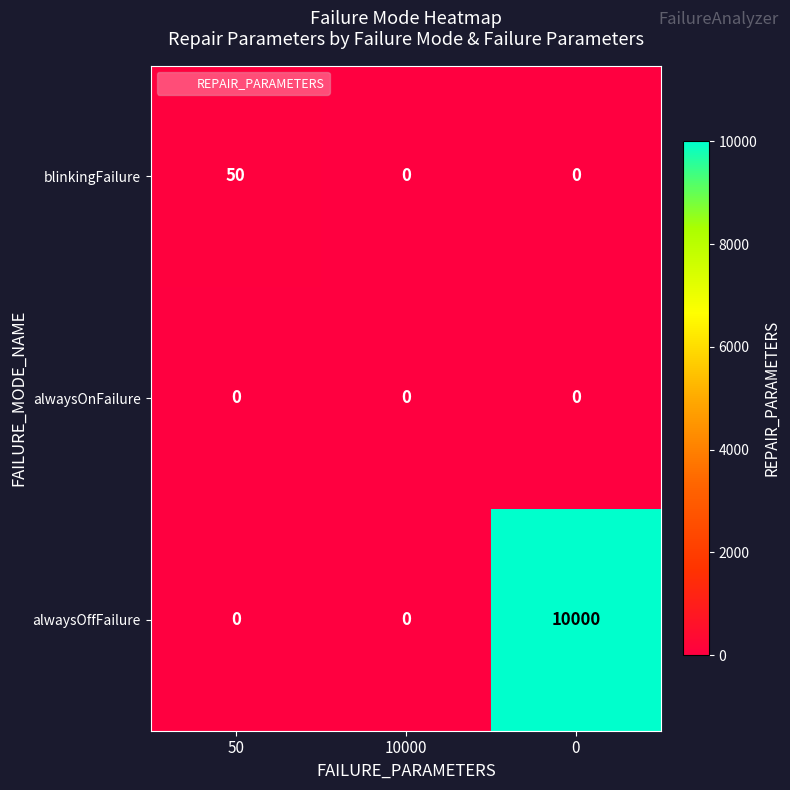

What is the spread (max minus min) of values at 50?

50